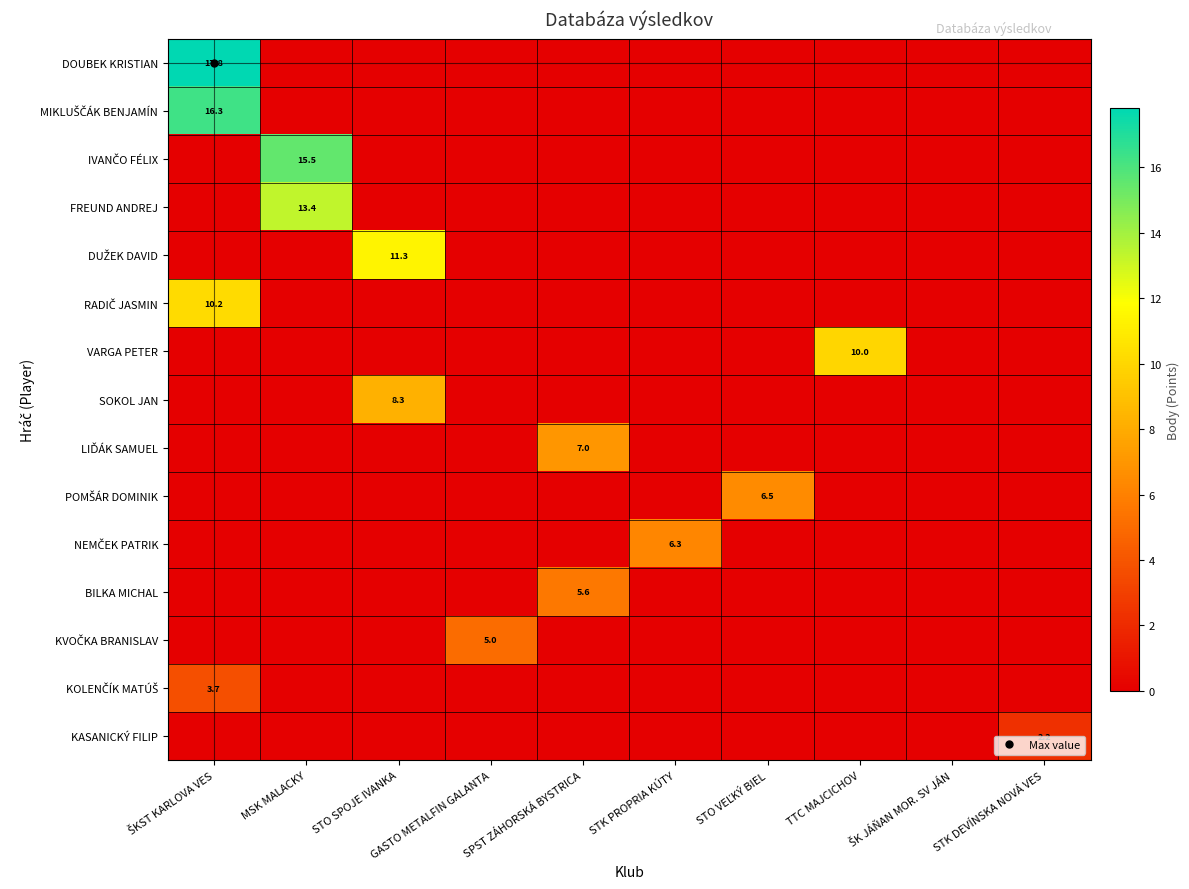

What is the highest value of the KOLENČÍK MATÚŠ series?

3.7